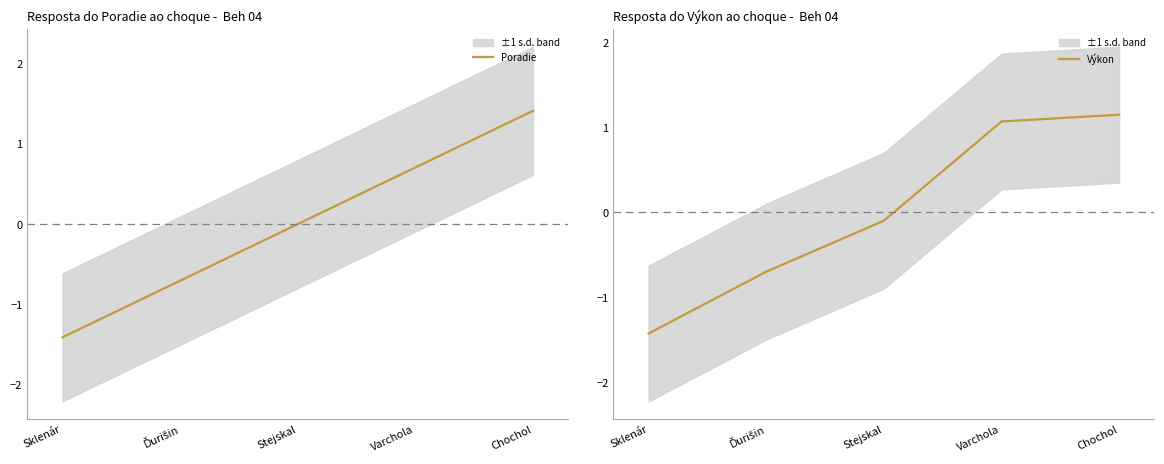

Is the value of Poradie at Varchola greater than the value of Výkon at Ďurišin?

Yes